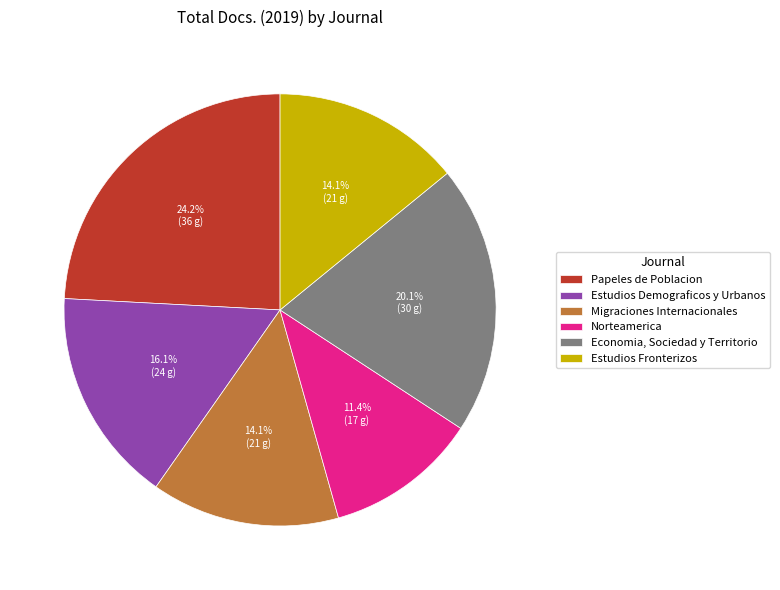

Which has a higher value, Norteamerica or Estudios Fronterizos?

Estudios Fronterizos